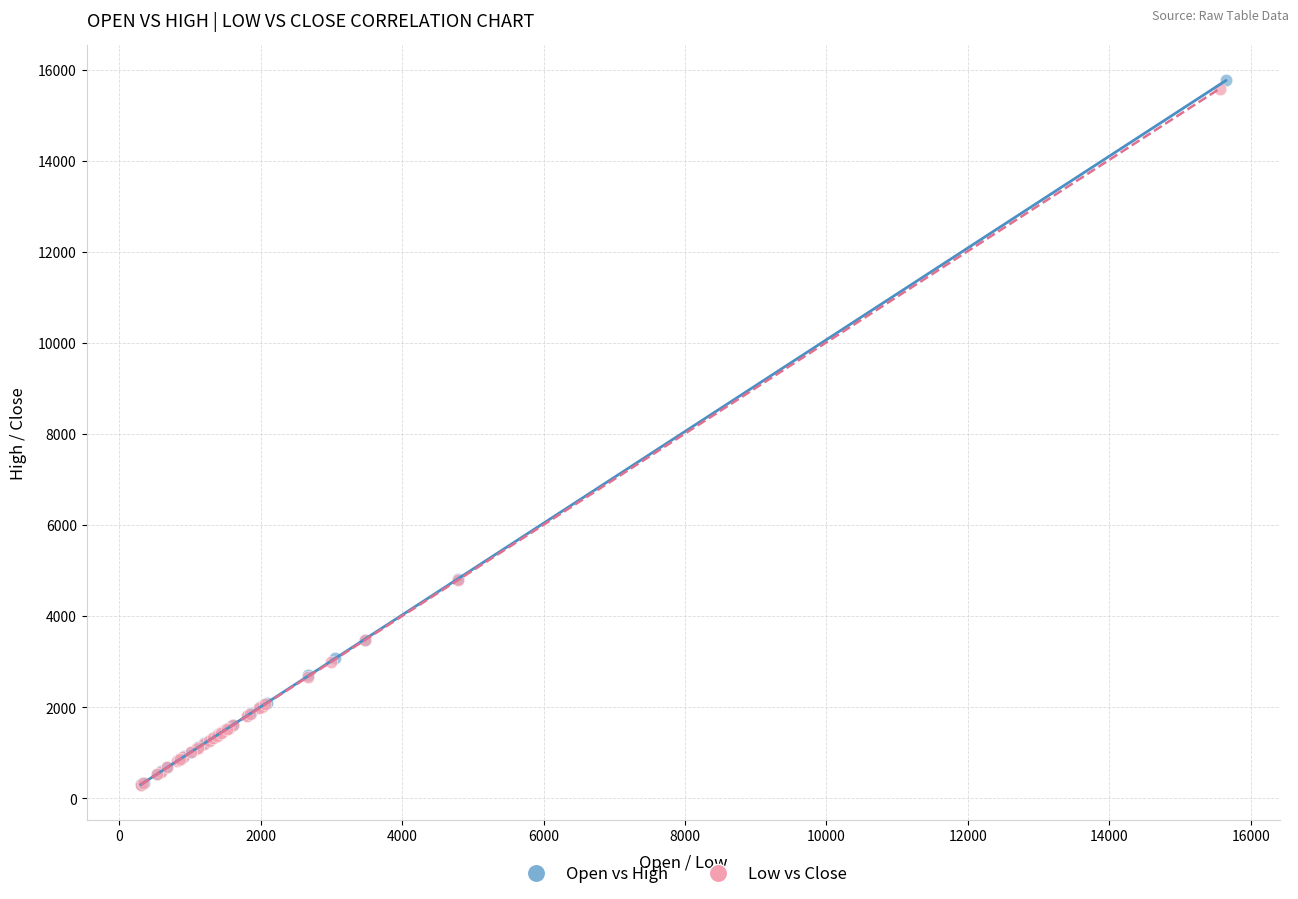

Which series has the widest spread of Y values?

Open vs High